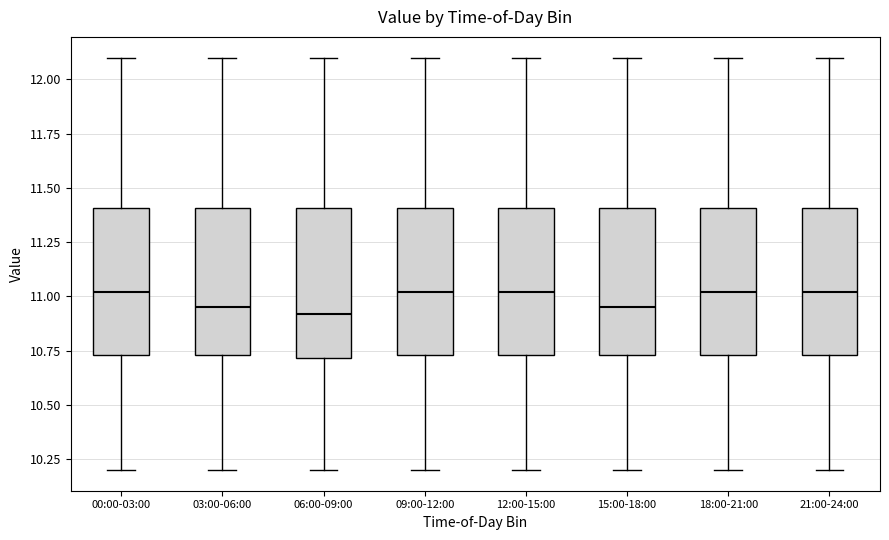

Where does the upper whisker of the box for 12:00-15:00 end on the y-axis? The values are not printed on the chart, so give them approximately, as read against the axis.

12.10